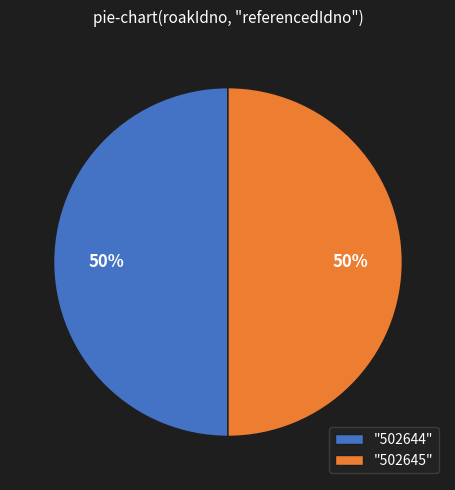

To the nearest percent, what is the combined percentage of "502645" and "502644"?

100%